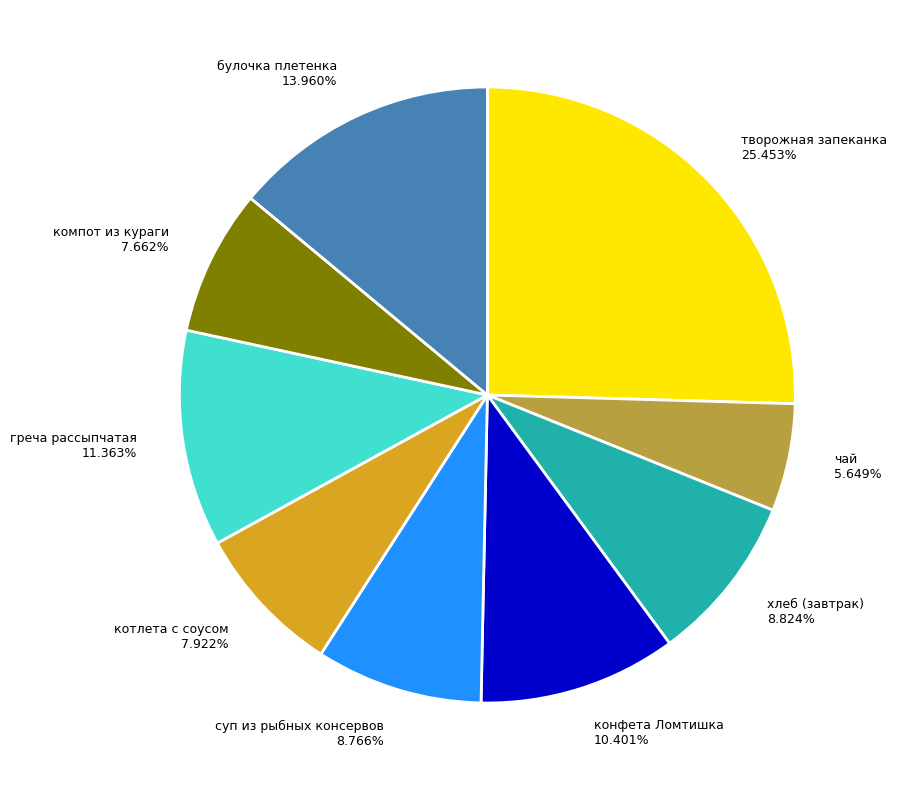

How many slices are in this pie chart?

9